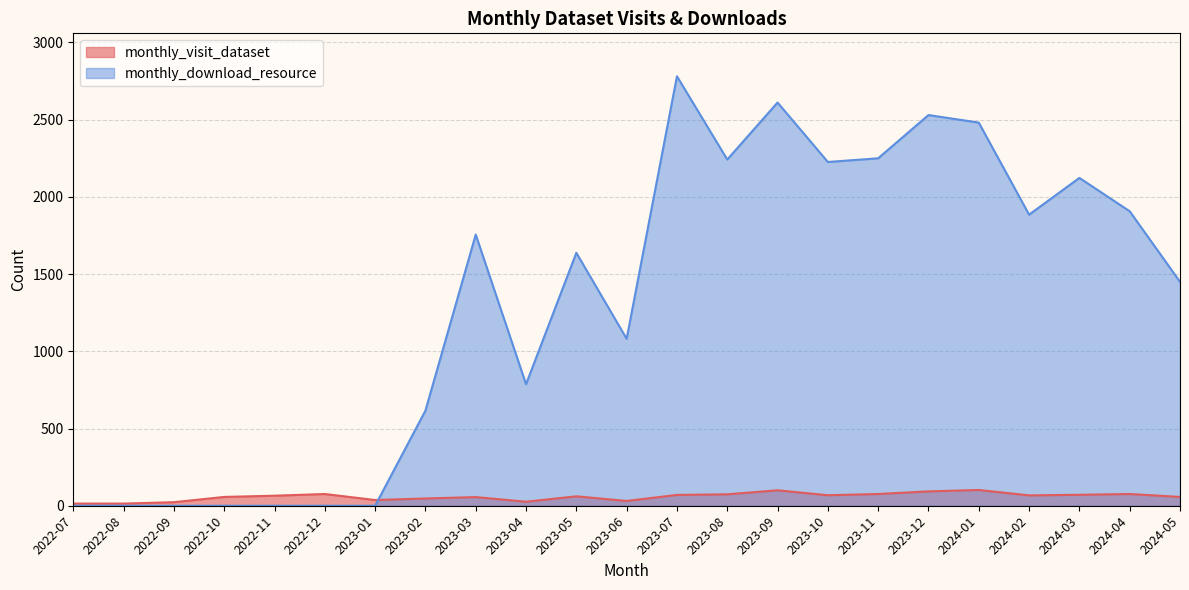

What is the label of the 23rd point from the right?

2022-07